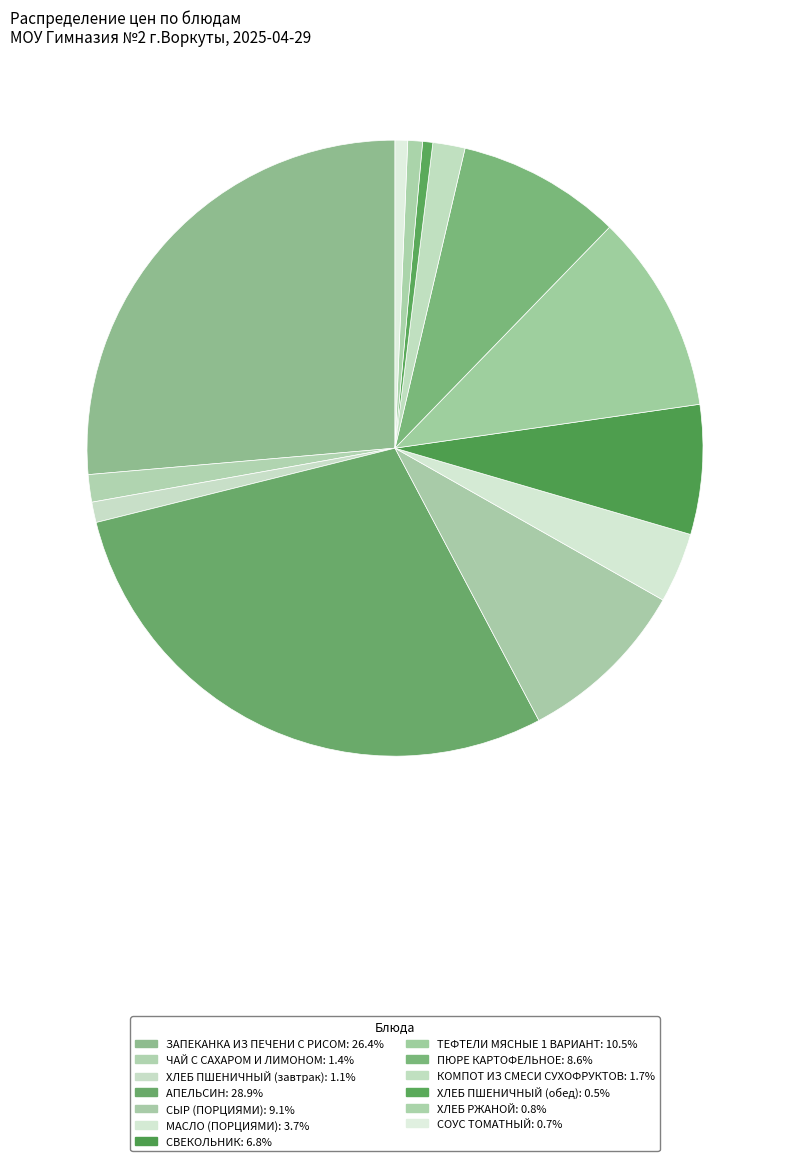

How many slices are in this pie chart?

13